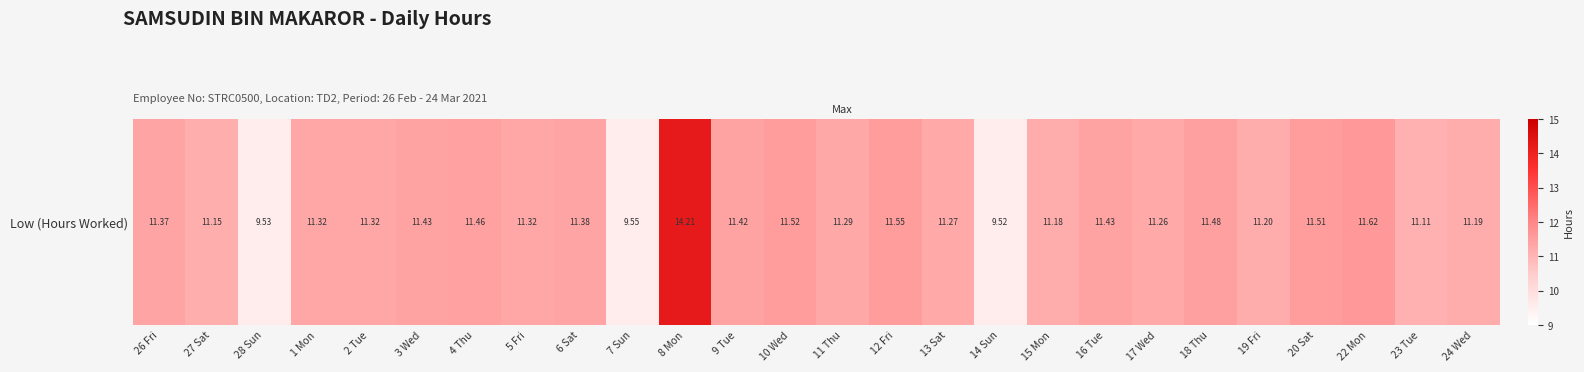

Reading left to right, extract all data points from this chart.

26 Fri=11.4	27 Sat=11.2	28 Sun=9.5	1 Mon=11.3	2 Tue=11.3	3 Wed=11.4	4 Thu=11.5	5 Fri=11.3	6 Sat=11.4	7 Sun=9.6	8 Mon=14.2	9 Tue=11.4	10 Wed=11.5	11 Thu=11.3	12 Fri=11.6	13 Sat=11.3	14 Sun=9.5	15 Mon=11.2	16 Tue=11.4	17 Wed=11.3	18 Thu=11.5	19 Fri=11.2	20 Sat=11.5	22 Mon=11.6	23 Tue=11.1	24 Wed=11.2